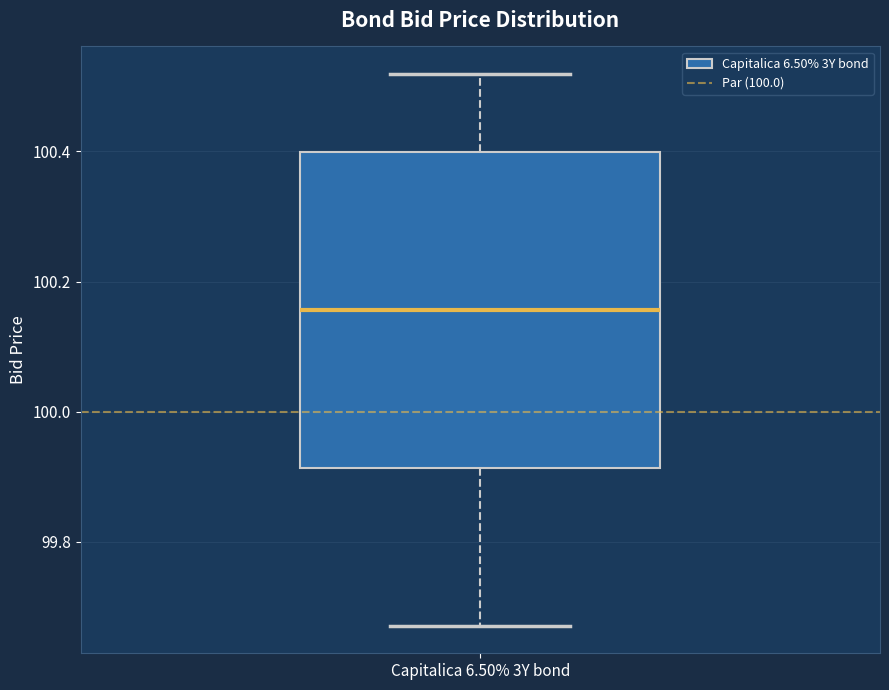

Read this box plot against the y-axis: the position of the median line, the range covered by the box, and the ends of both whiskers. The values are not printed on the chart, so give them approximately, as read against the axis.

median 100.16, box 99.92 to 100.40, whiskers 99.68 to 100.52